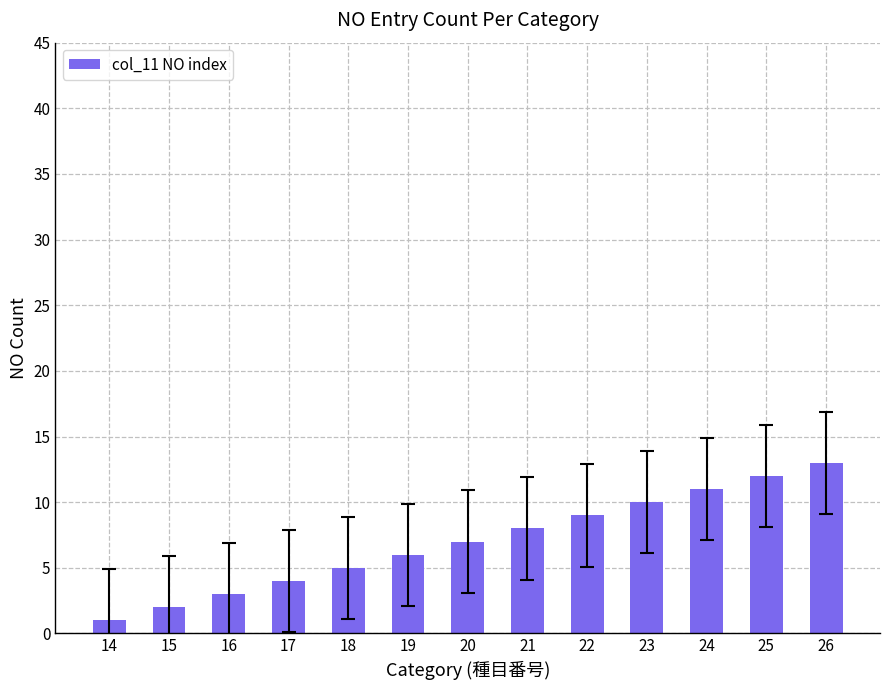

Reading left to right, list all the values displayed in this chart.

1	2	3	4	5	6	7	8	9	10	11	12	13